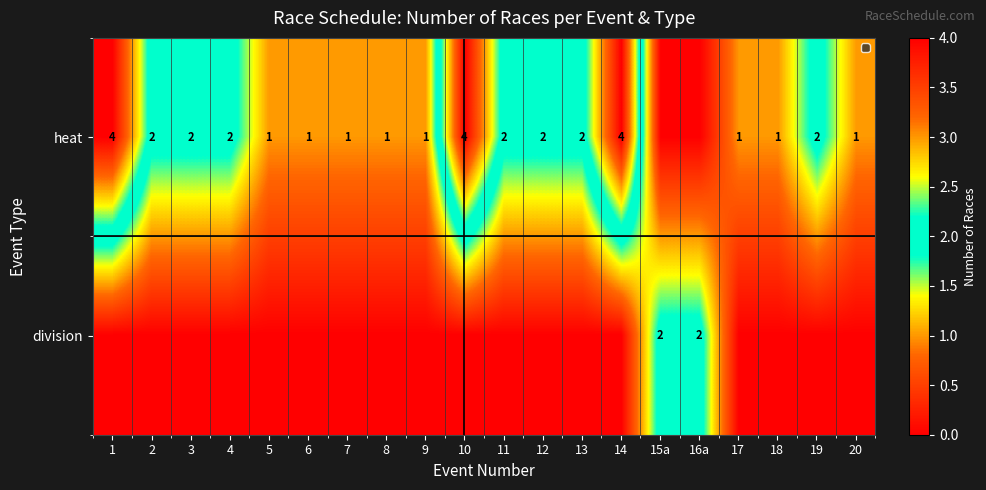

The value of heat at 3 is 1. True or false?

False